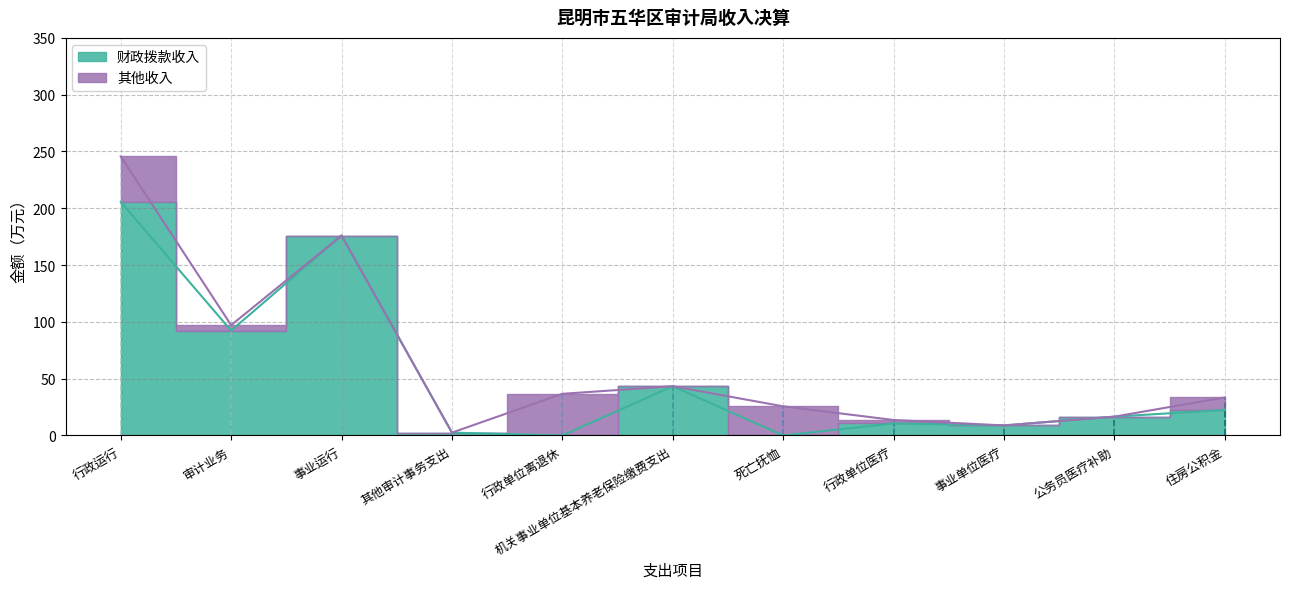

True or false: the data has more than 1 interior local peaks.

True